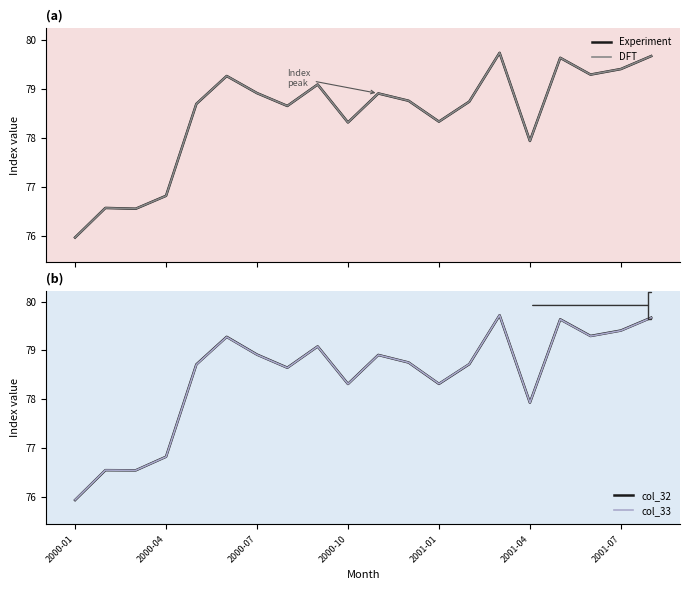

Is this an area chart (filled region under the line)?

No